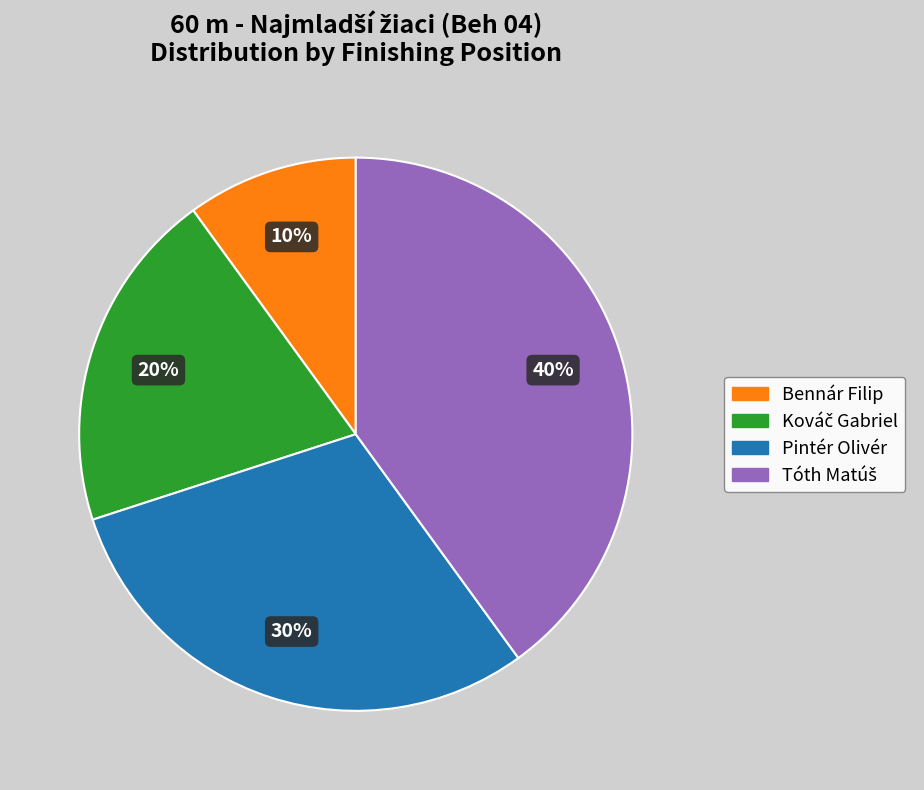

Which slice is the smallest?

Bennár Filip